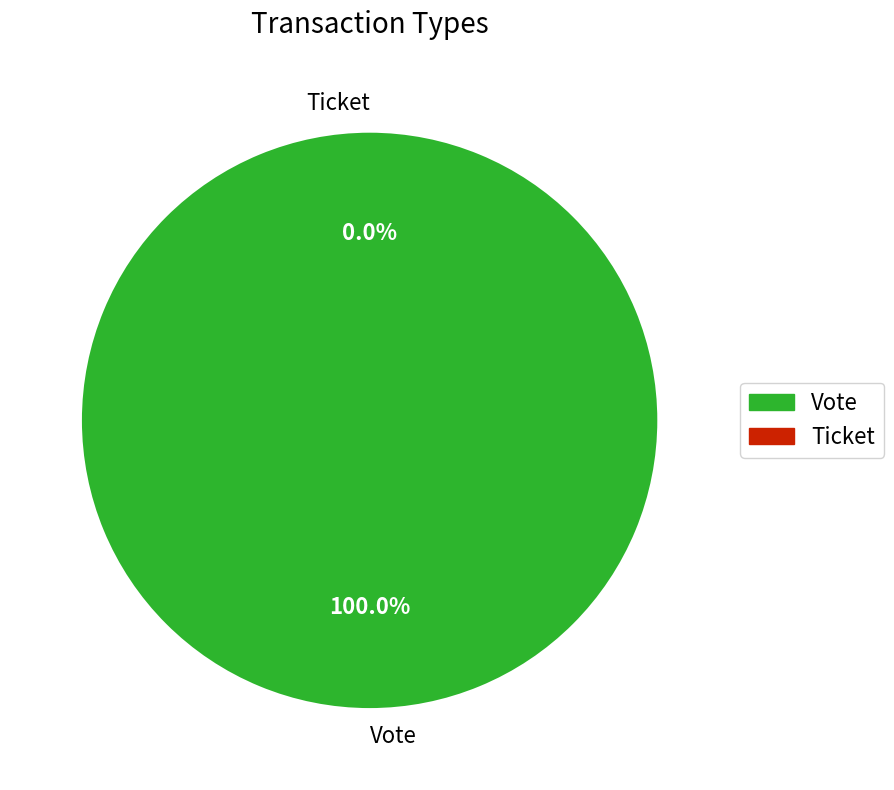

The Vote slice represents 100% of the pie. True or false?

True